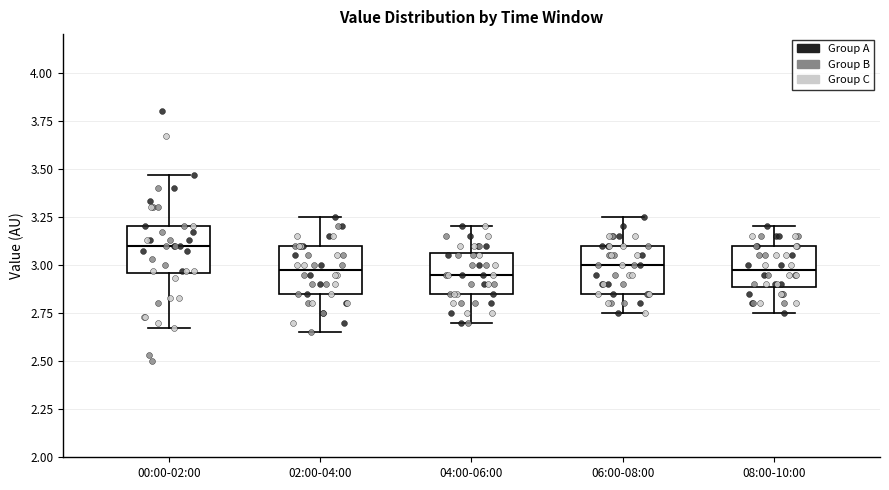

Where is the upper edge of the box for 08:00-10:00 on the y-axis? The values are not printed on the chart, so give them approximately, as read against the axis.

3.10